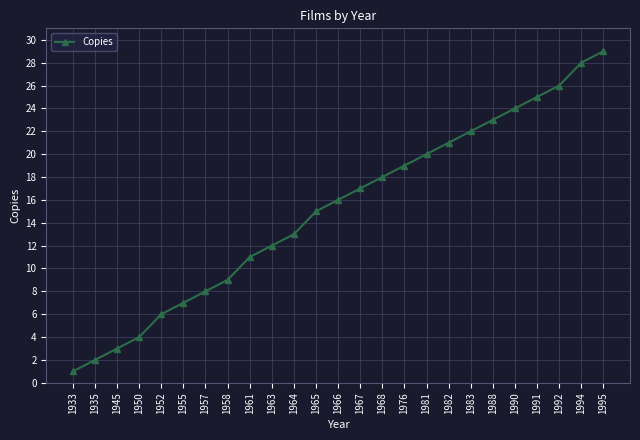

How many lines are shown in the chart?

1